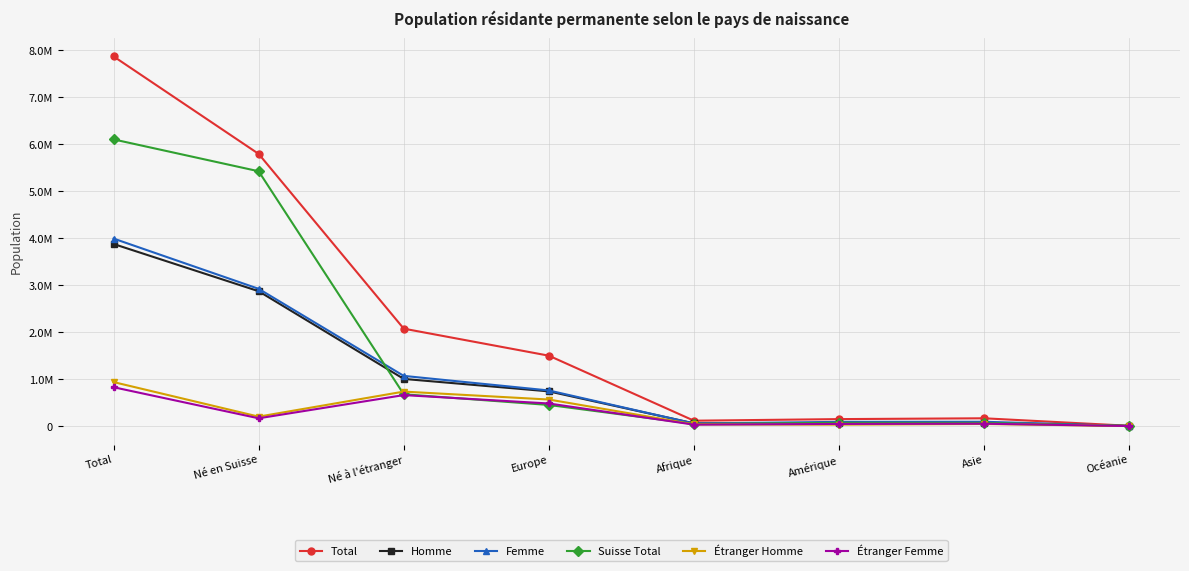

Does the chart display data point markers on the line(s)?

Yes